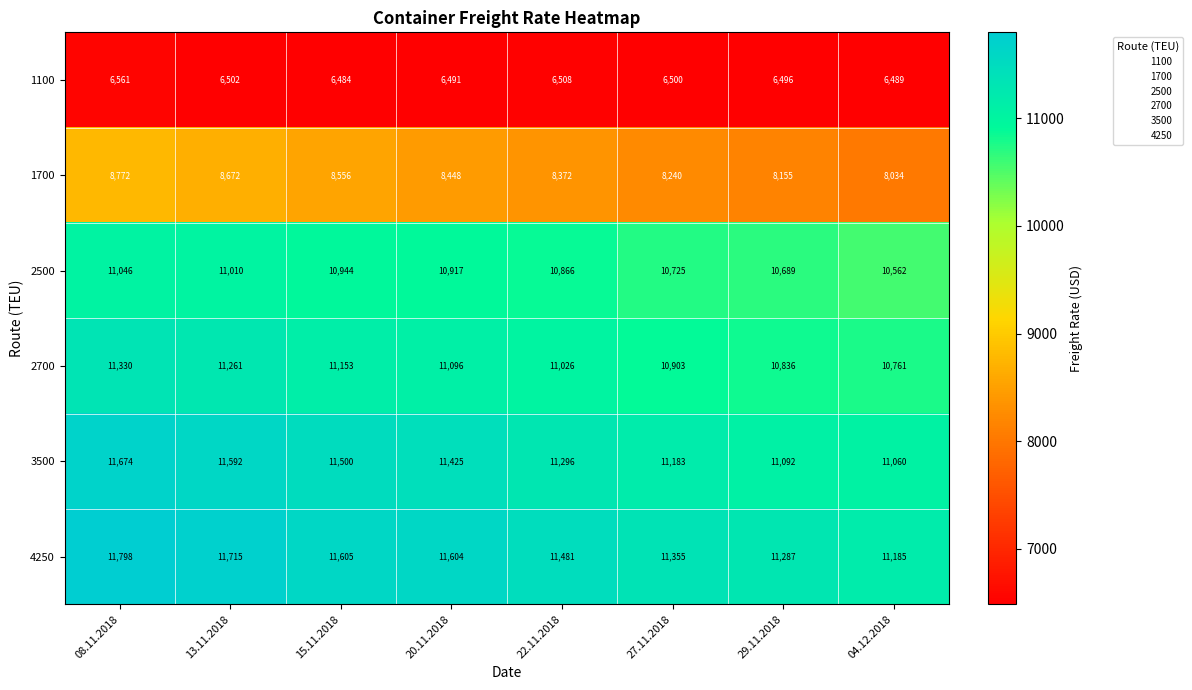

How many data points in 2700 are less than 11096?

4